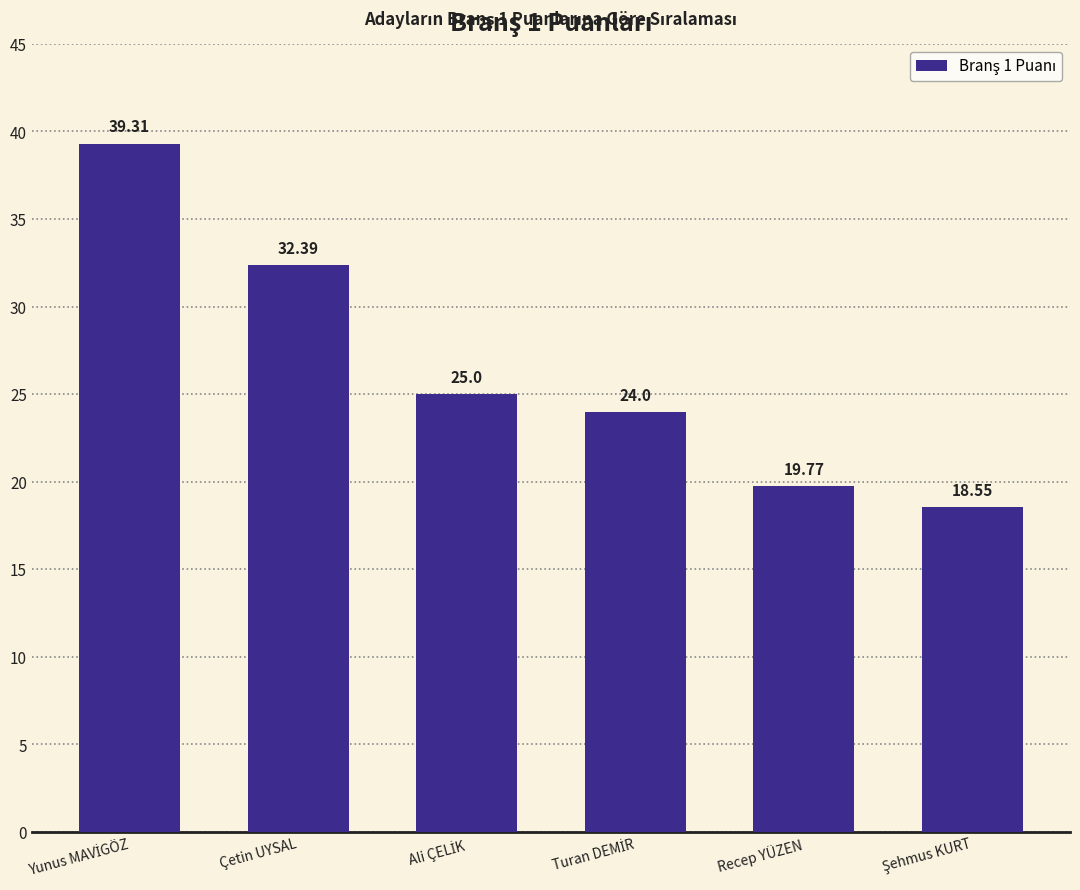

What is the label of the 2nd bar from the left?

Çetin UYSAL